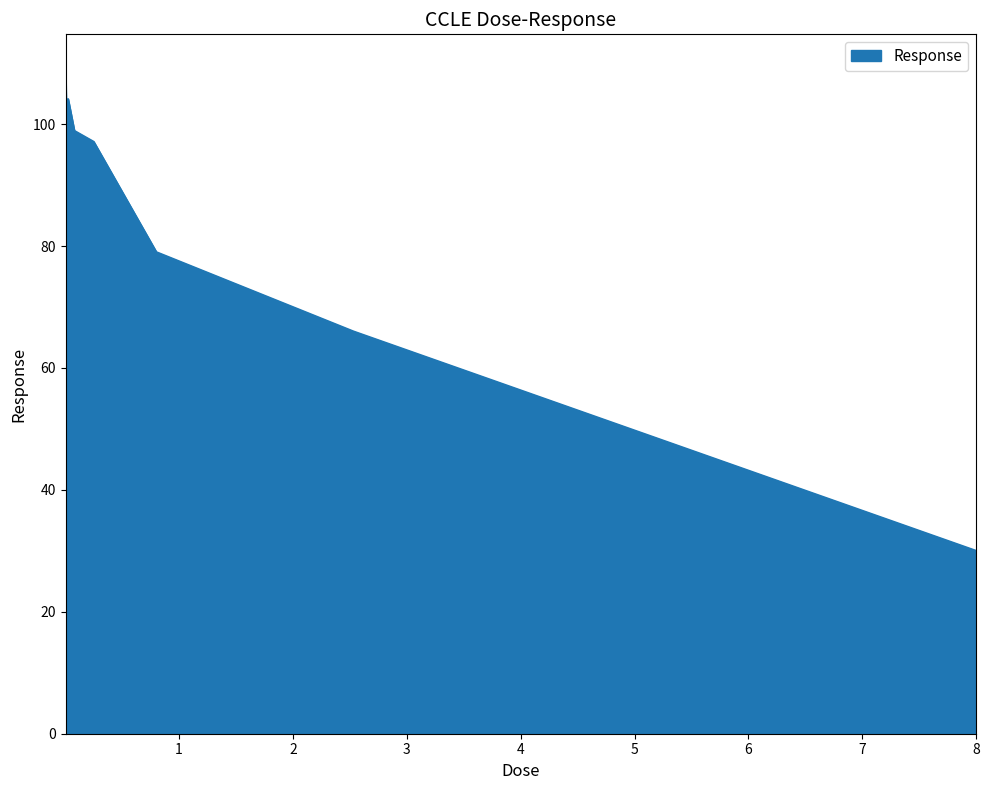

What is the maximum value shown in the chart?

109.3